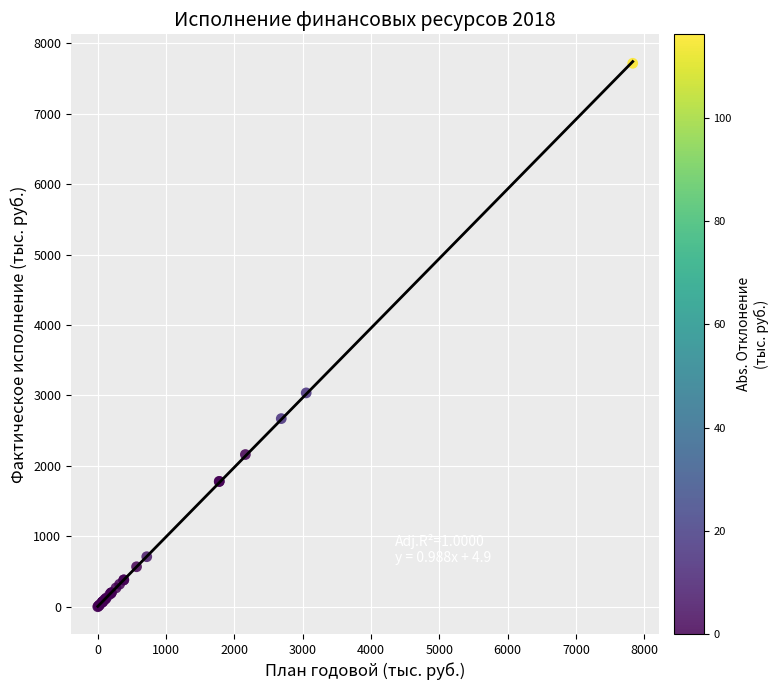

What Y value in the scatter plot is closest to 3858?

3036.5